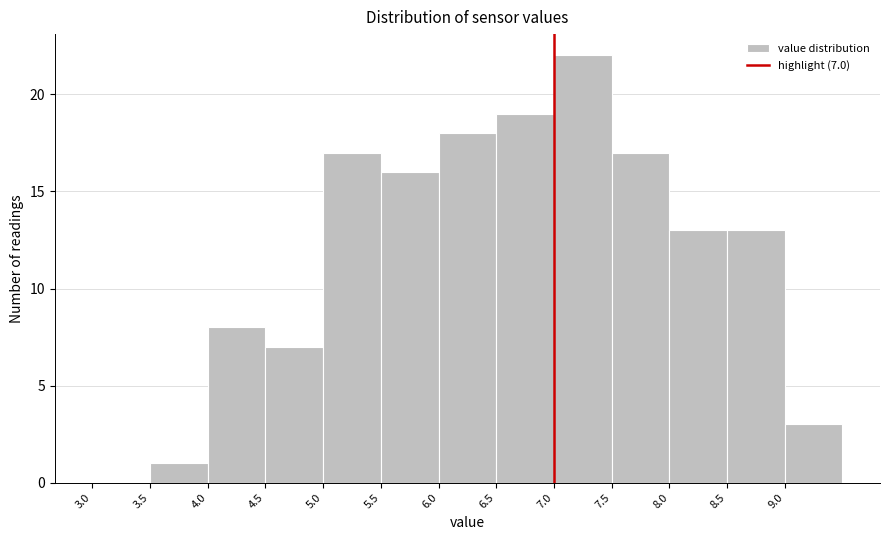

Which range on the x-axis has the tallest bar?

7.0 to 7.5